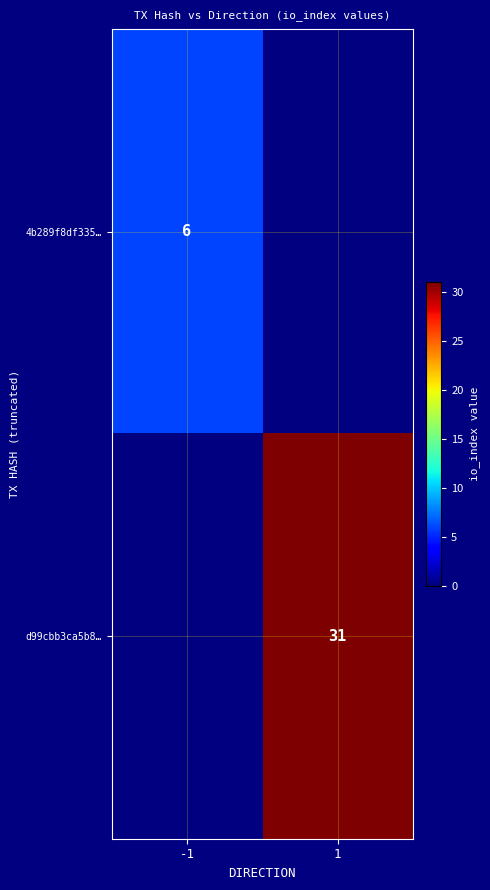

Is the value of 4b289f8df335… at -1 greater than the value of d99cbb3ca5b8… at 1?

No